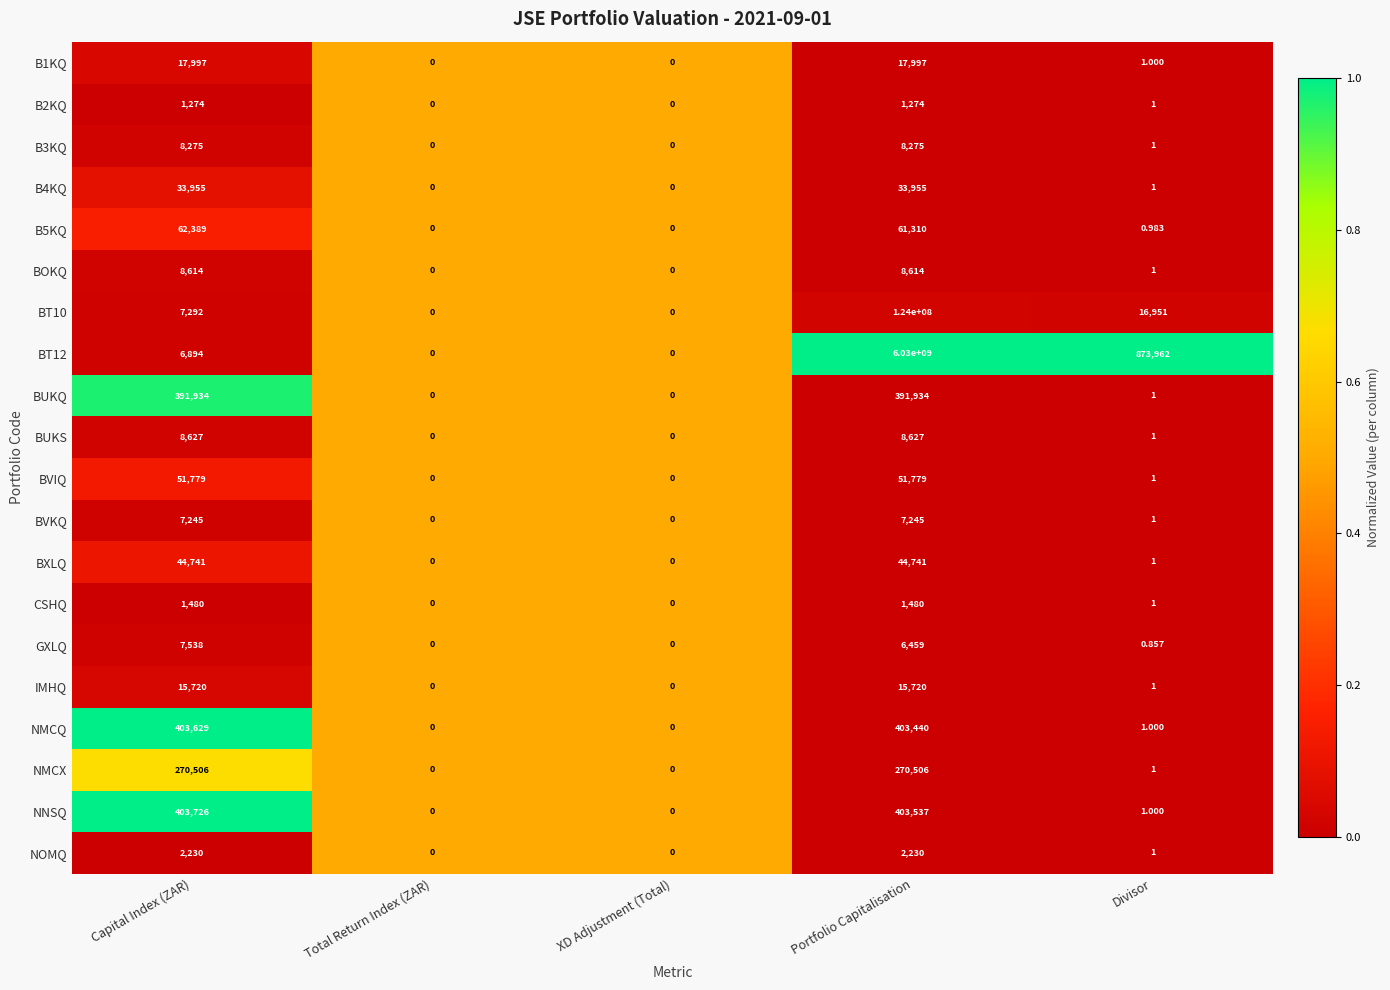

At which label is B5KQ closest to 31194?

Portfolio Capitalisation